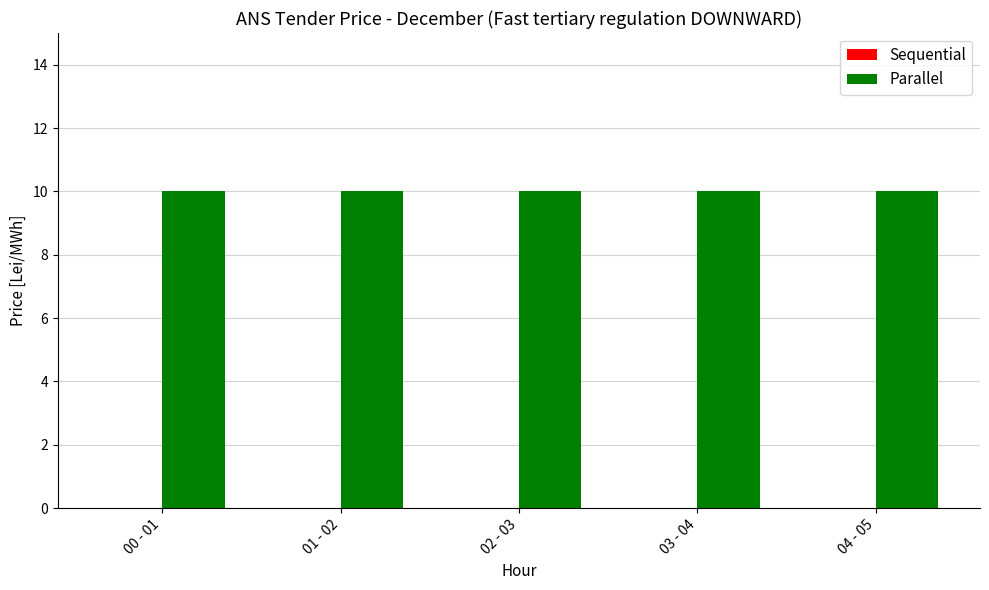

Are the bars horizontal?

No